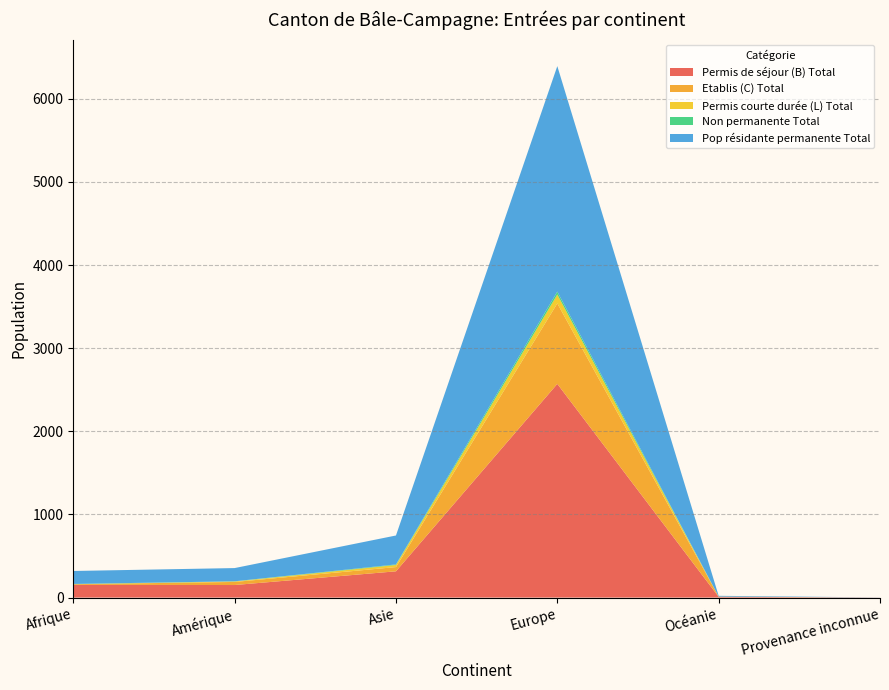

Reading left to right, extract all data points from this chart.

Permis de séjour (B) Total: Afrique=153	Amérique=151	Asie=316	Europe=2571	Océanie=9	Provenance inconnue=1
Etablis (C) Total: Afrique=8	Amérique=37	Asie=51	Europe=968	Océanie=3	Provenance inconnue=0
Permis courte durée (L) Total: Afrique=0	Amérique=6	Asie=25	Europe=107	Océanie=0	Provenance inconnue=0
Non permanente Total: Afrique=3	Amérique=2	Asie=7	Europe=35	Océanie=0	Provenance inconnue=0
Pop résidante permanente Total: Afrique=156	Amérique=159	Asie=348	Europe=2713	Océanie=9	Provenance inconnue=1